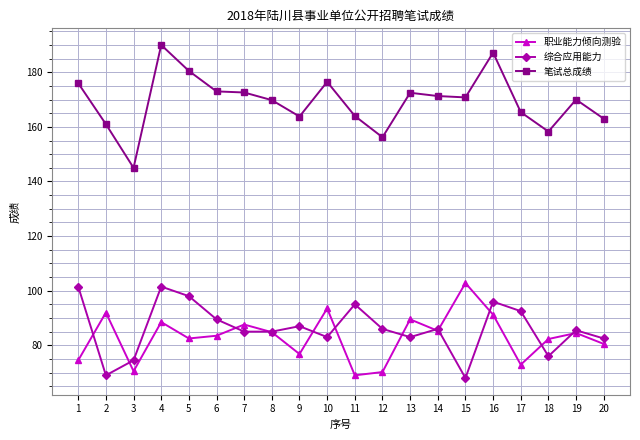

Between which two adjacent categories do 综合应用能力 and 职业能力倾向测验 first intersect?

1 and 2